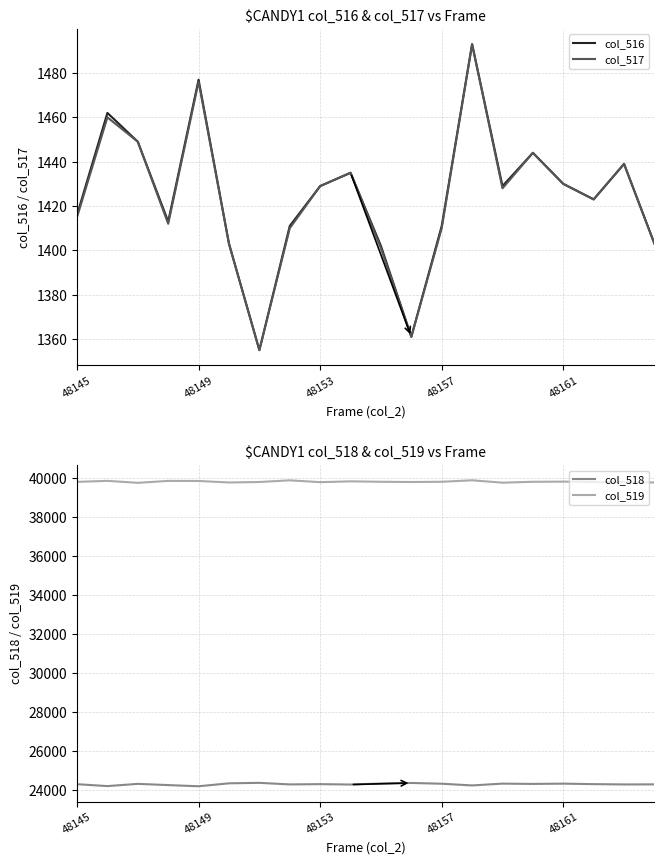

True or false: col_518 has a value of 24300 at 19.

True